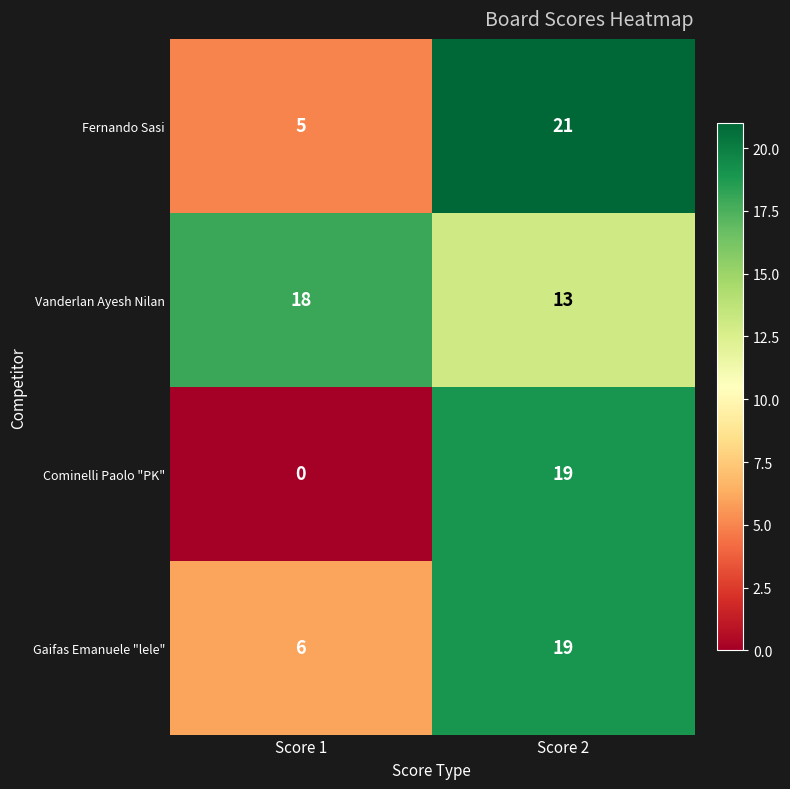

Reading left to right, what are all the values shown in this chart?

Fernando Sasi: 5	21
Vanderlan Ayesh Nilan: 18	13
Cominelli Paolo "PK": 0	19
Gaifas Emanuele "lele": 6	19